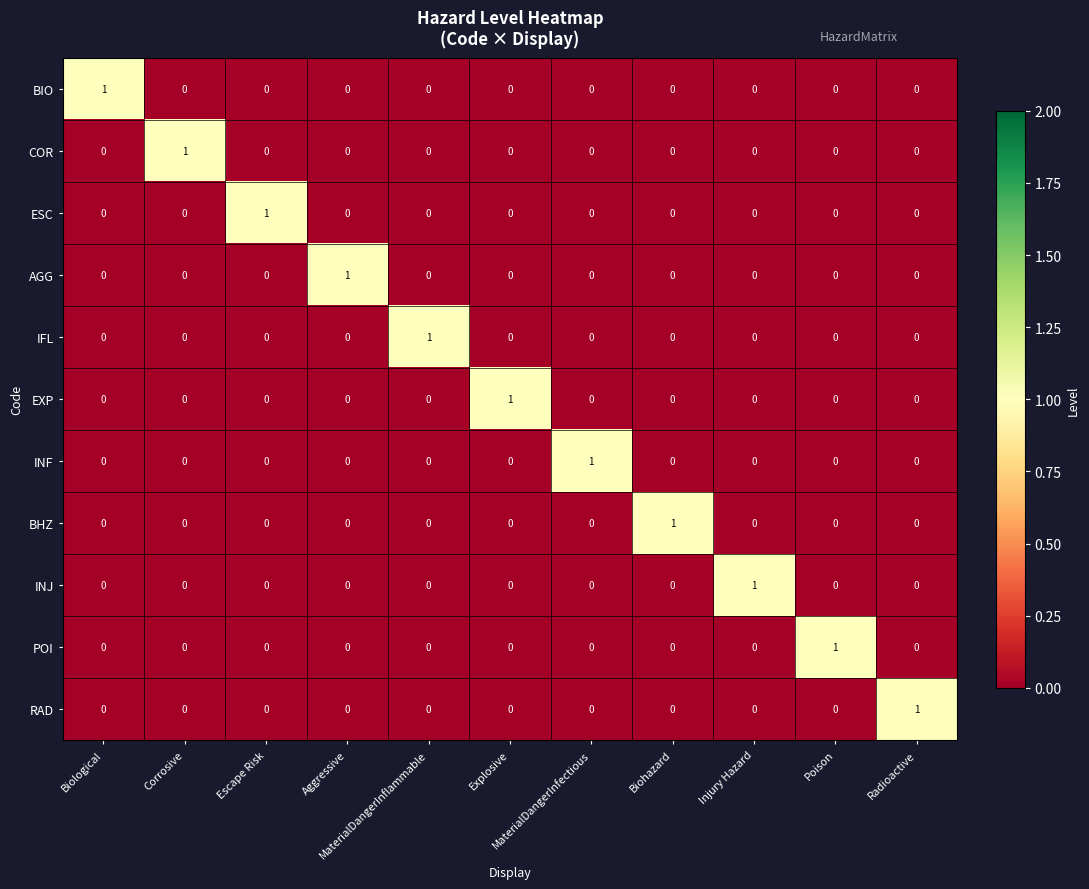

At how many categories does at least one series exceed 0?

11